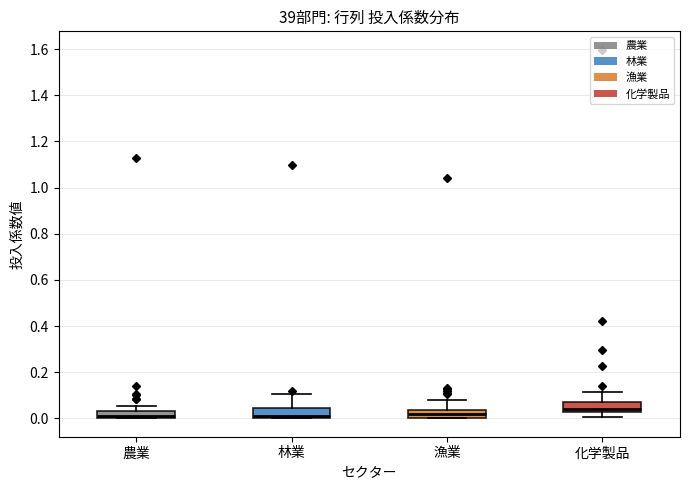

Where is the upper edge of the box for 化学製品 on the y-axis? The values are not printed on the chart, so give them approximately, as read against the axis.

0.08